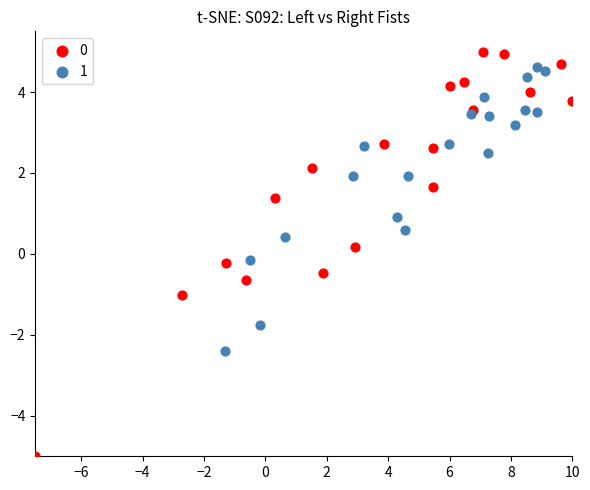

What are all the series names shown in the legend?

0, 1